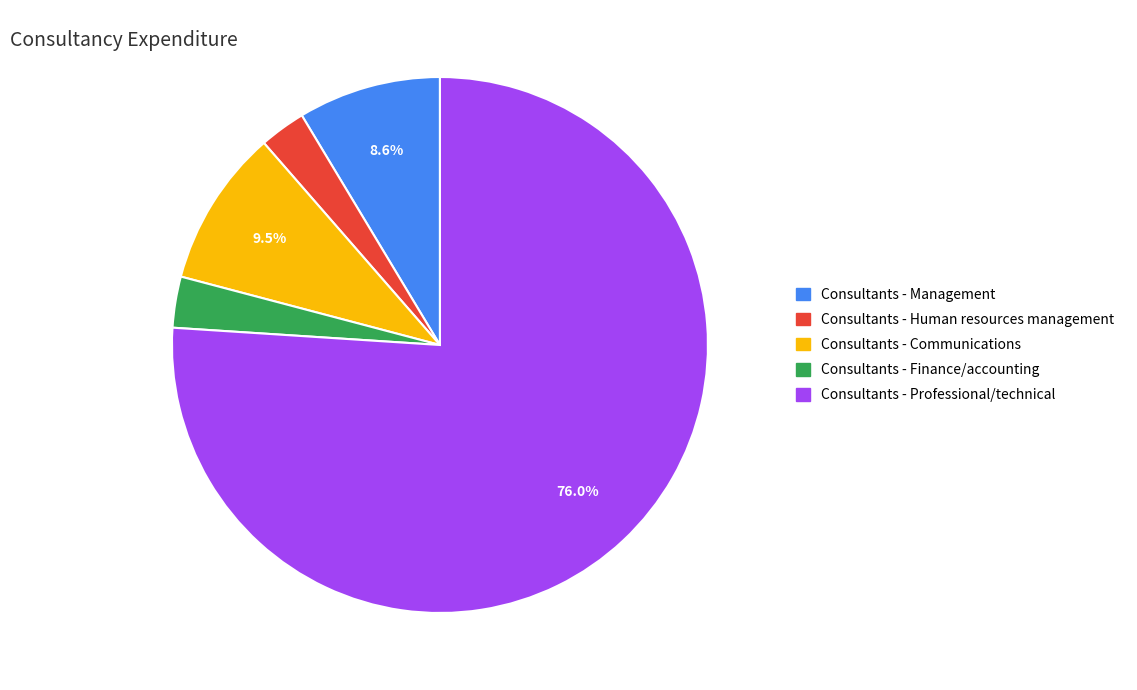

The Consultants - Finance/accounting slice represents 3% of the pie. True or false?

True